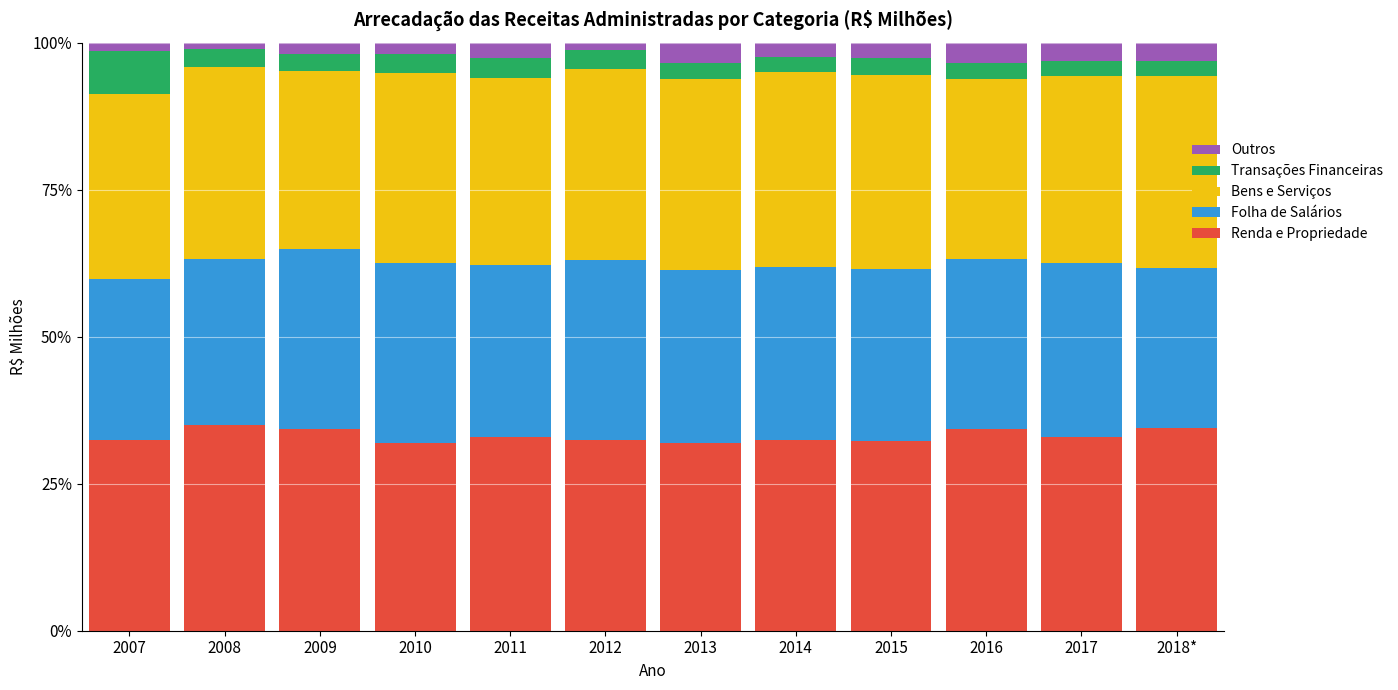

What are all the series names shown in the legend?

Outros, Transações Financeiras, Bens e Serviços, Folha de Salários, Renda e Propriedade